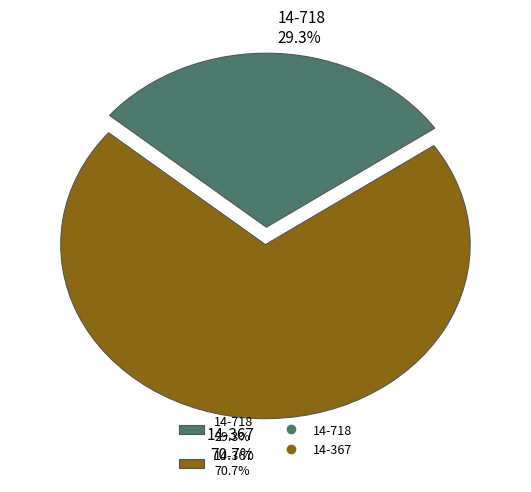

How many segments does this pie chart have?

2